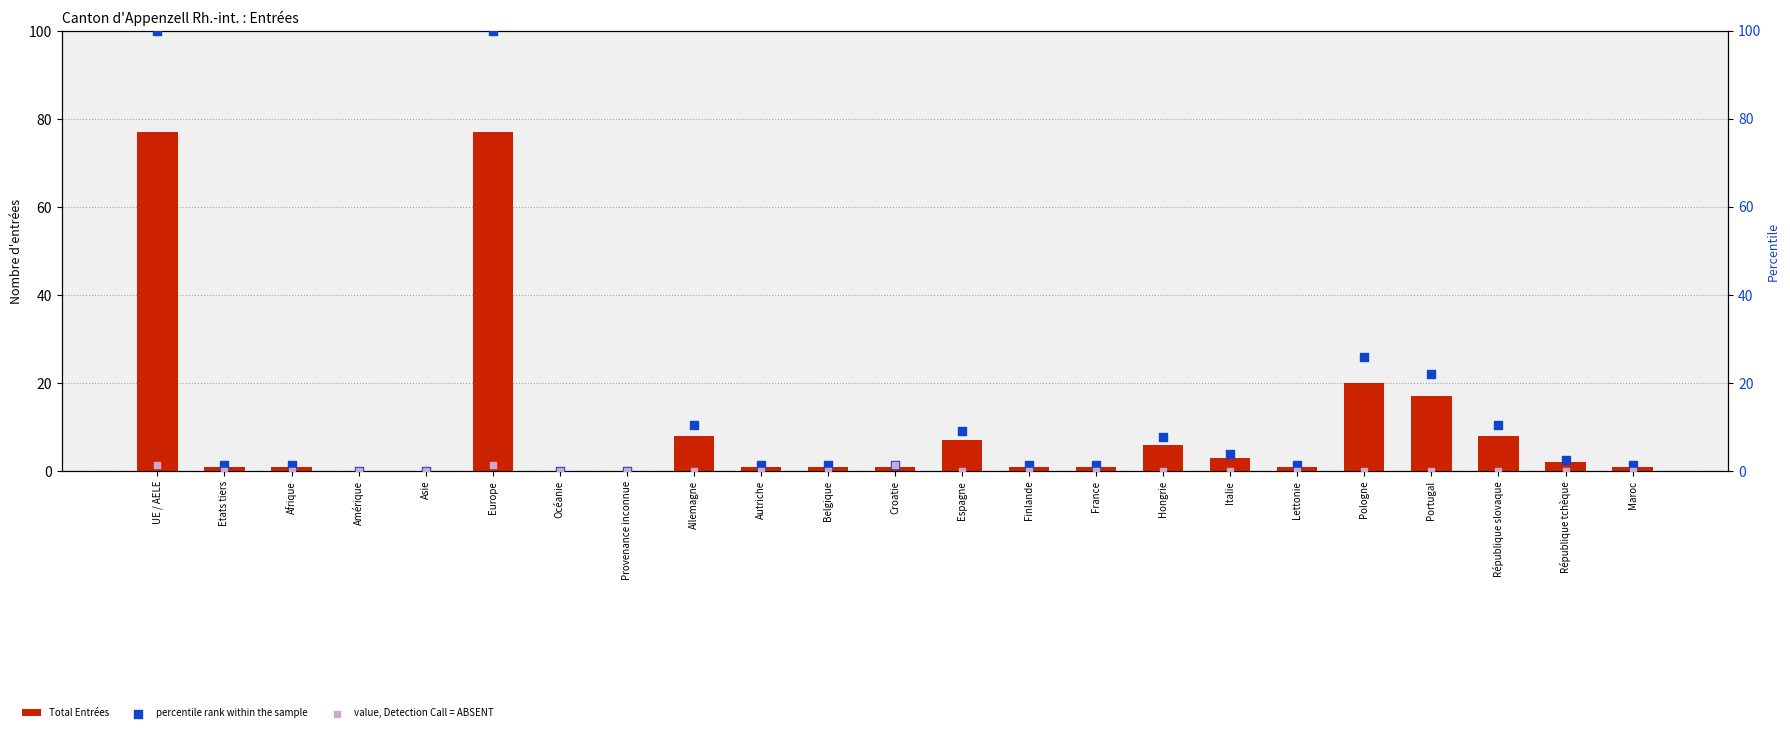

Which series contains the highest Y value?

percentile rank within the sample